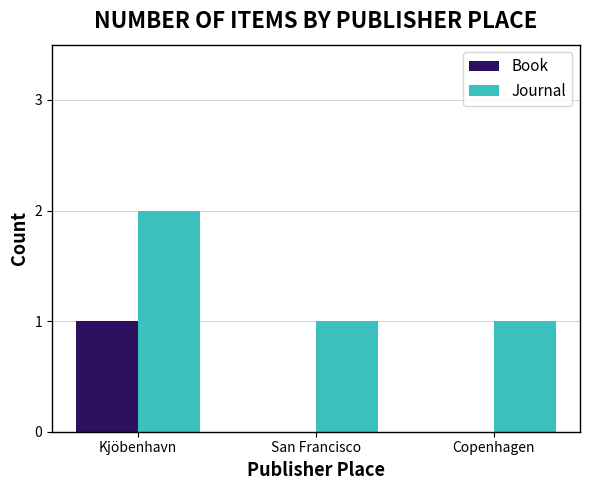

What is the sum of all Journal values?

4